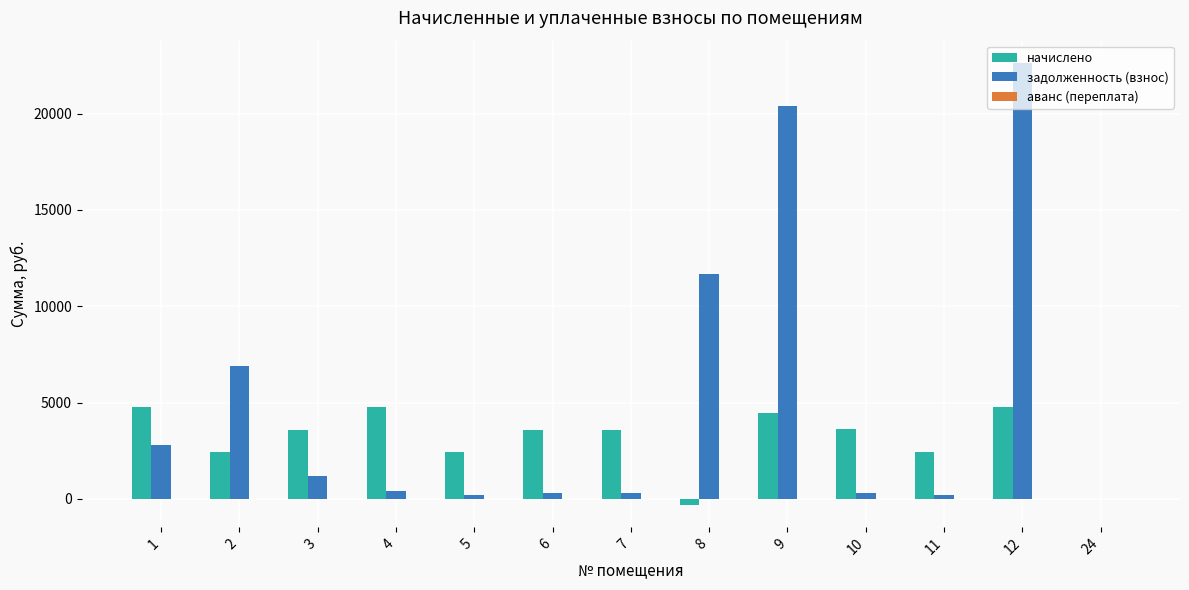

What is the sum of all задолженность (взнос) values?

67317.0